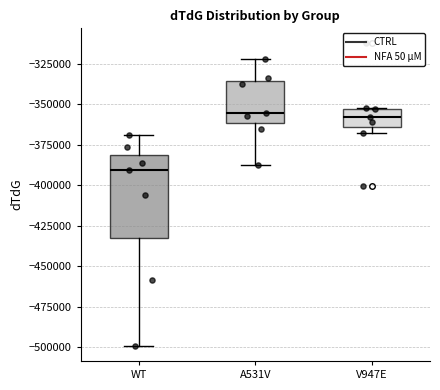

Which box's median line is the lowest?

WT